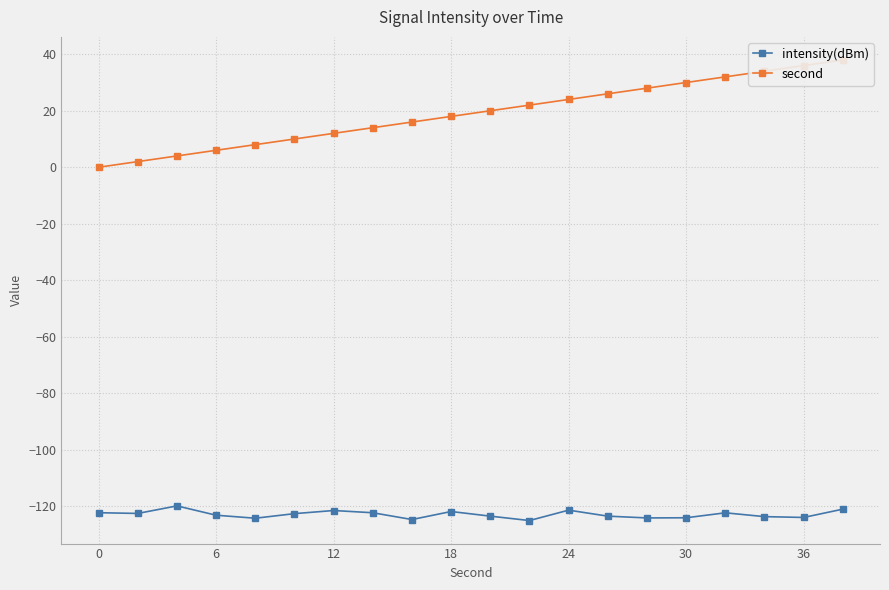

True or false: intensity(dBm) and second intersect in this chart.

False